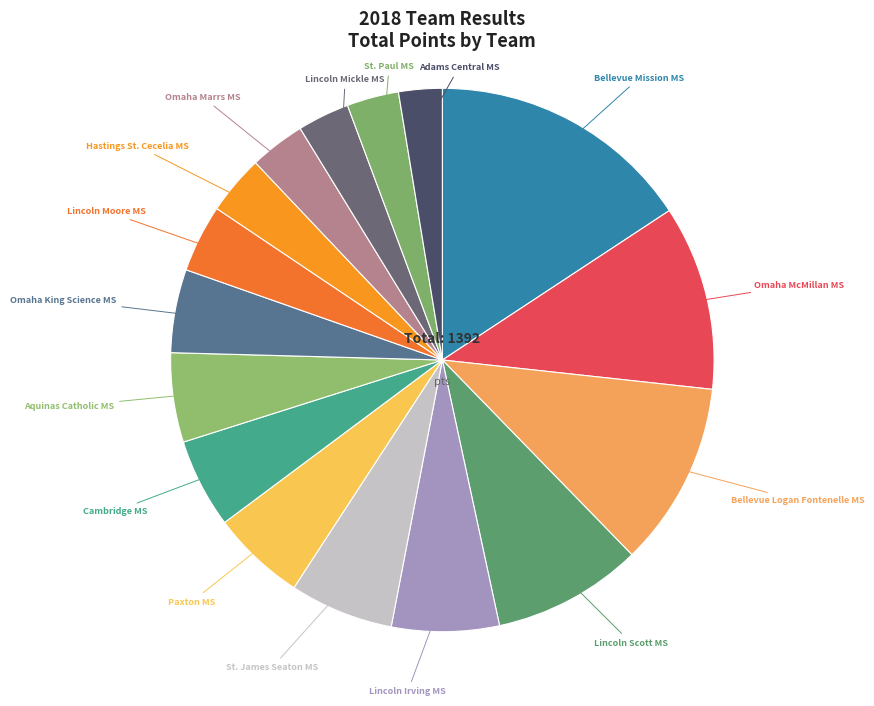

The Hastings St. Cecelia MS slice represents 13% of the pie. True or false?

False